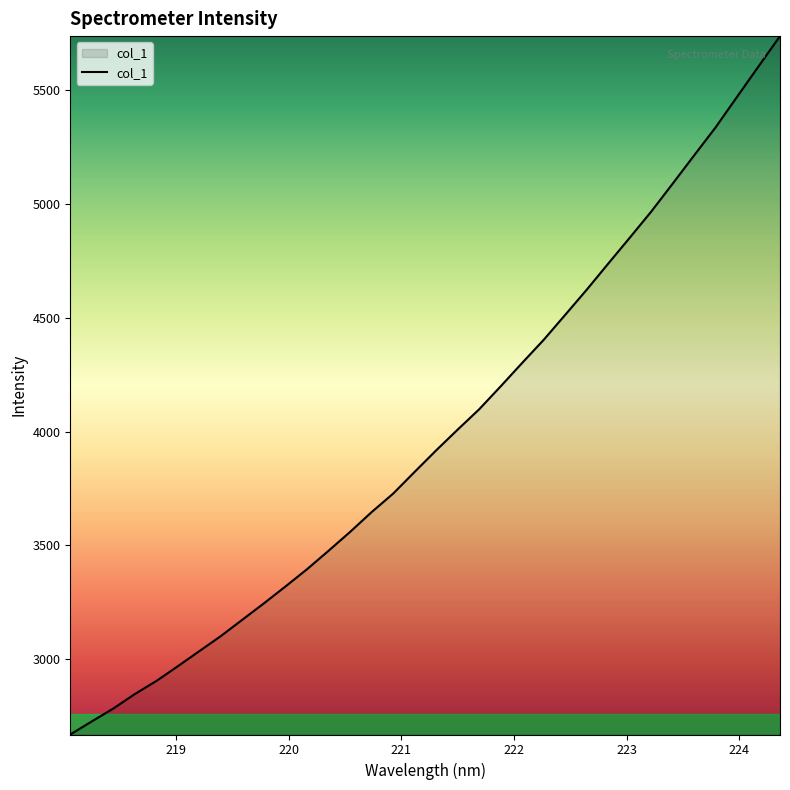

How many lines are shown in the chart?

1